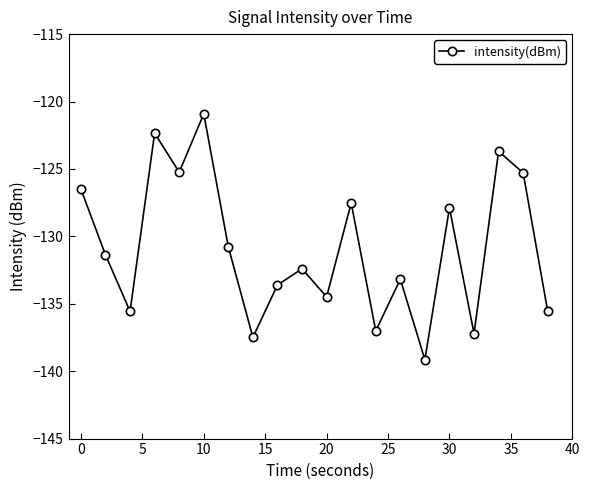

What is the average value?

-130.9